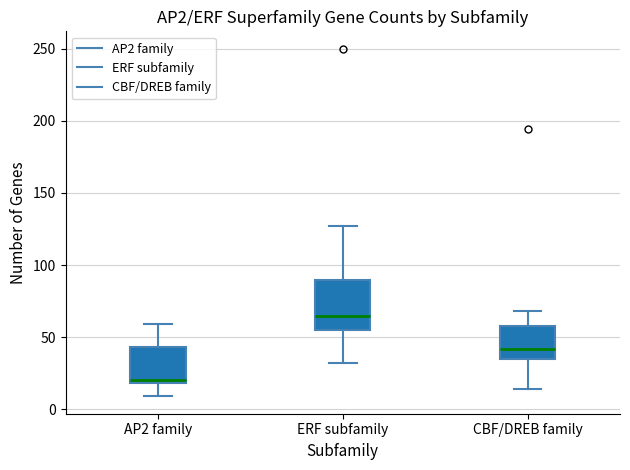

Which box's median line is the lowest?

AP2 family